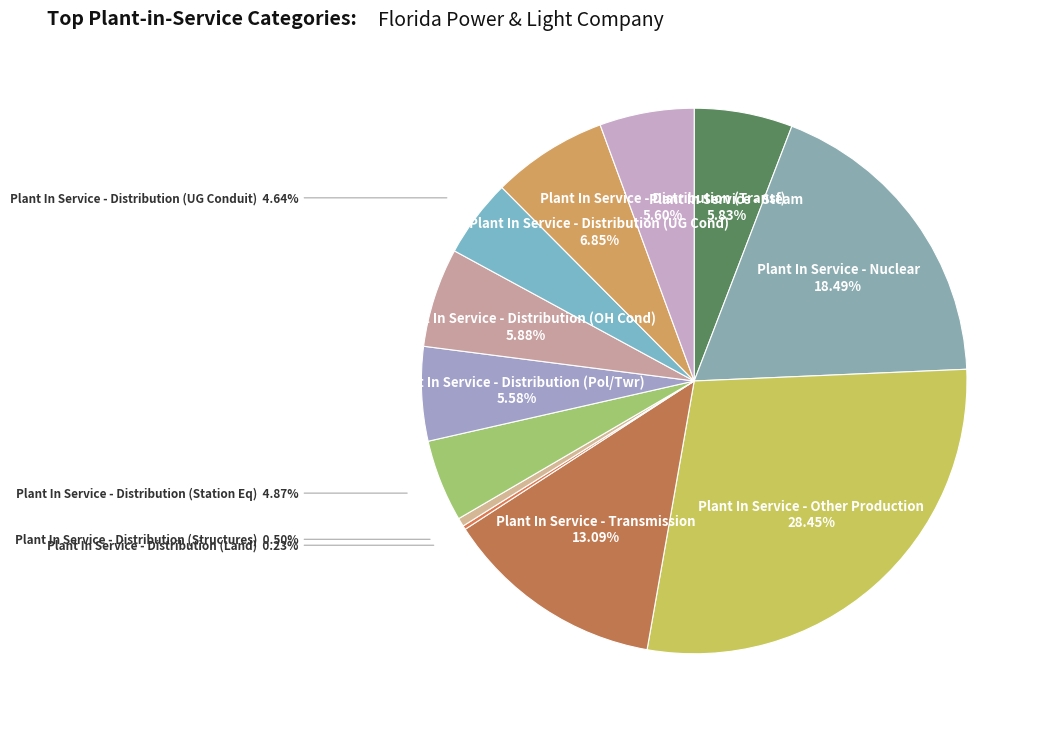

What portion of the pie excludes Plant In Service - Transmission?

86.9%